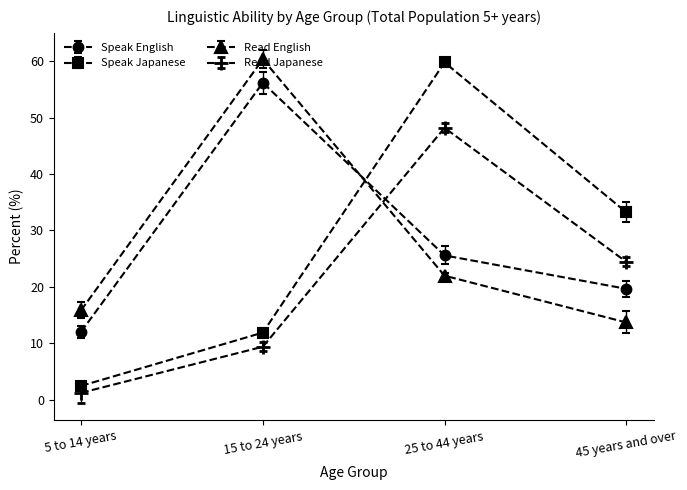

What is the maximum value for Read Japanese?

48.2